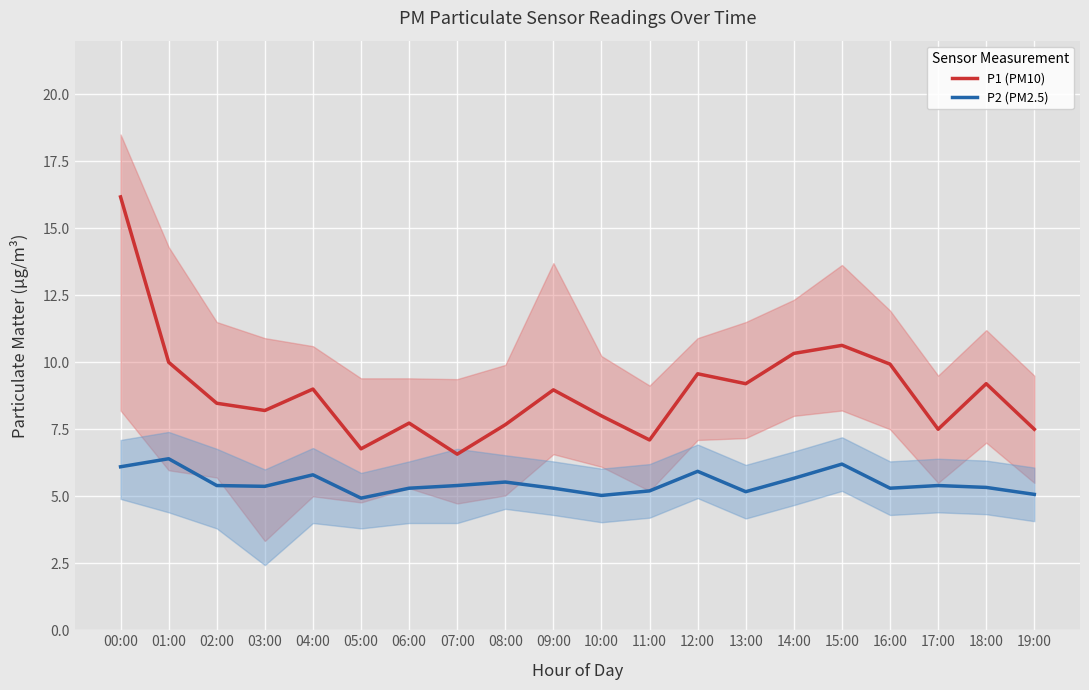

How many interior local peaks does the P2 (PM2.5) series have?

6